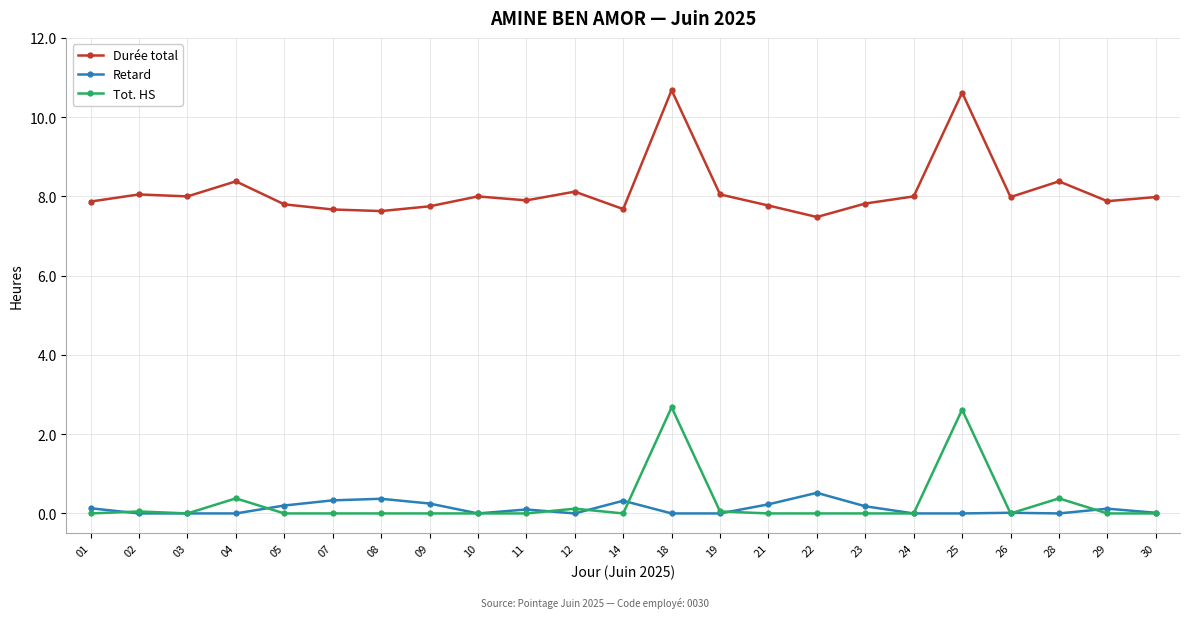

The Tot. HS series shows 0.1 at 02. True or false?

True